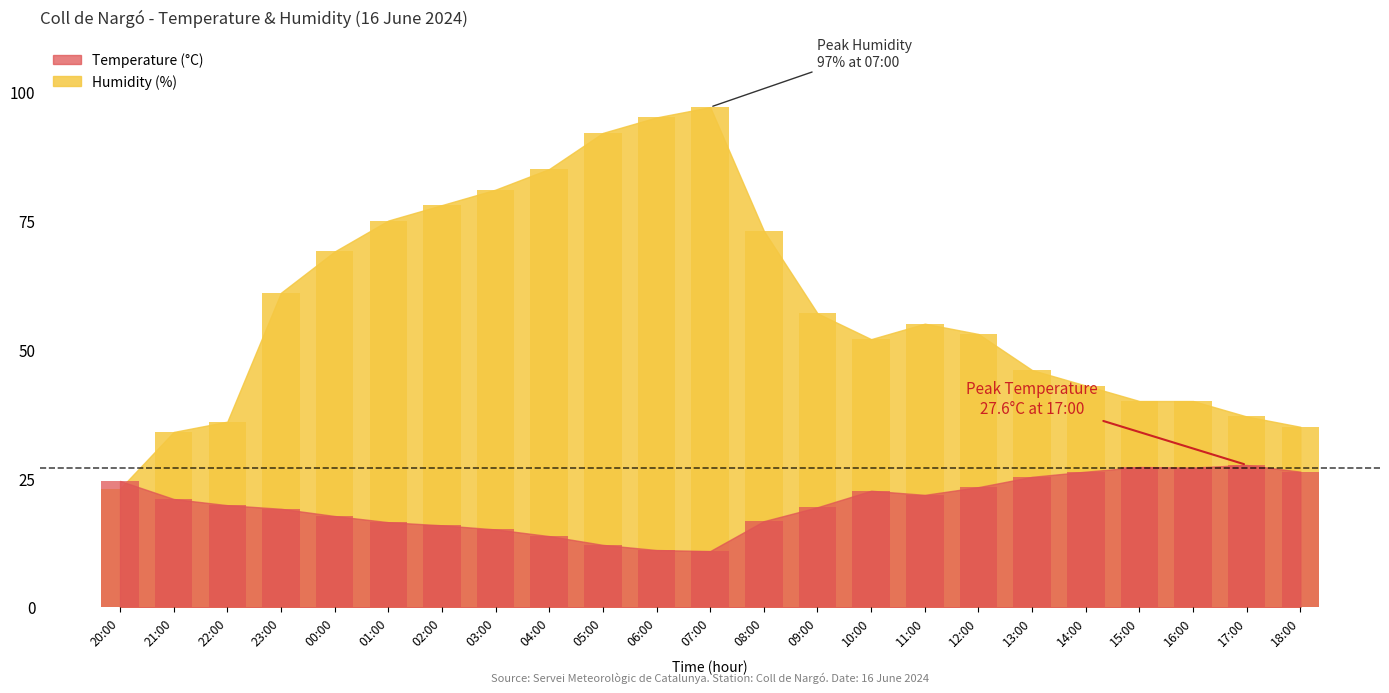

Reading right to left, extract all data points from this chart.

Temperature (C): 18:00=26.3	17:00=27.6	16:00=27.1	15:00=27.2	14:00=26.3	13:00=25.3	12:00=23.3	11:00=21.8	10:00=22.6	09:00=19.4	08:00=16.7	07:00=10.9	06:00=11.1	05:00=12.1	04:00=13.8	03:00=15.1	02:00=15.9	01:00=16.5	00:00=17.7	23:00=19.1	22:00=19.8	21:00=21.0	20:00=24.5
Humidity (%): 18:00=35.0	17:00=37.0	16:00=40.0	15:00=40.0	14:00=43.0	13:00=46.0	12:00=53.0	11:00=55.0	10:00=52.0	09:00=57.0	08:00=73.0	07:00=97.0	06:00=95.0	05:00=92.0	04:00=85.0	03:00=81.0	02:00=78.0	01:00=75.0	00:00=69.0	23:00=61.0	22:00=36.0	21:00=34.0	20:00=23.0